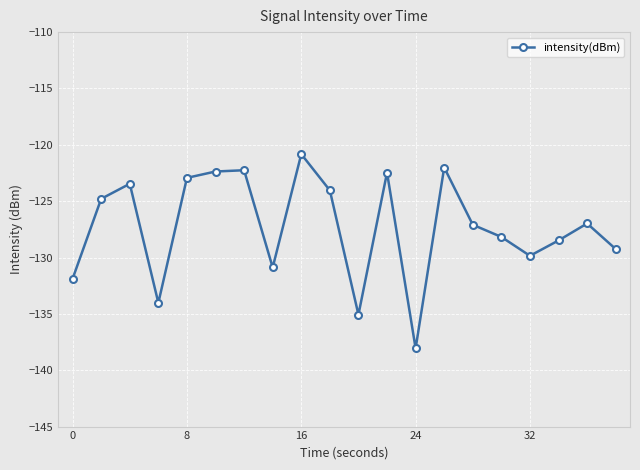

What is the greatest value displayed?

-120.8